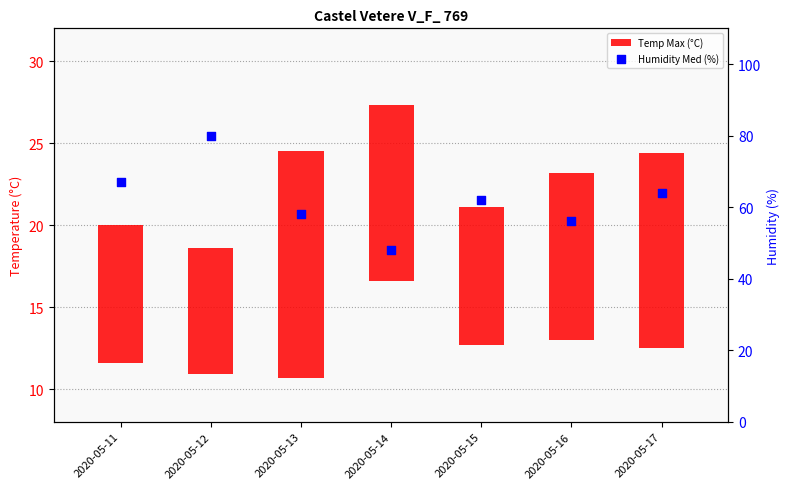

At how many categories does at least one series exceed 37?

7